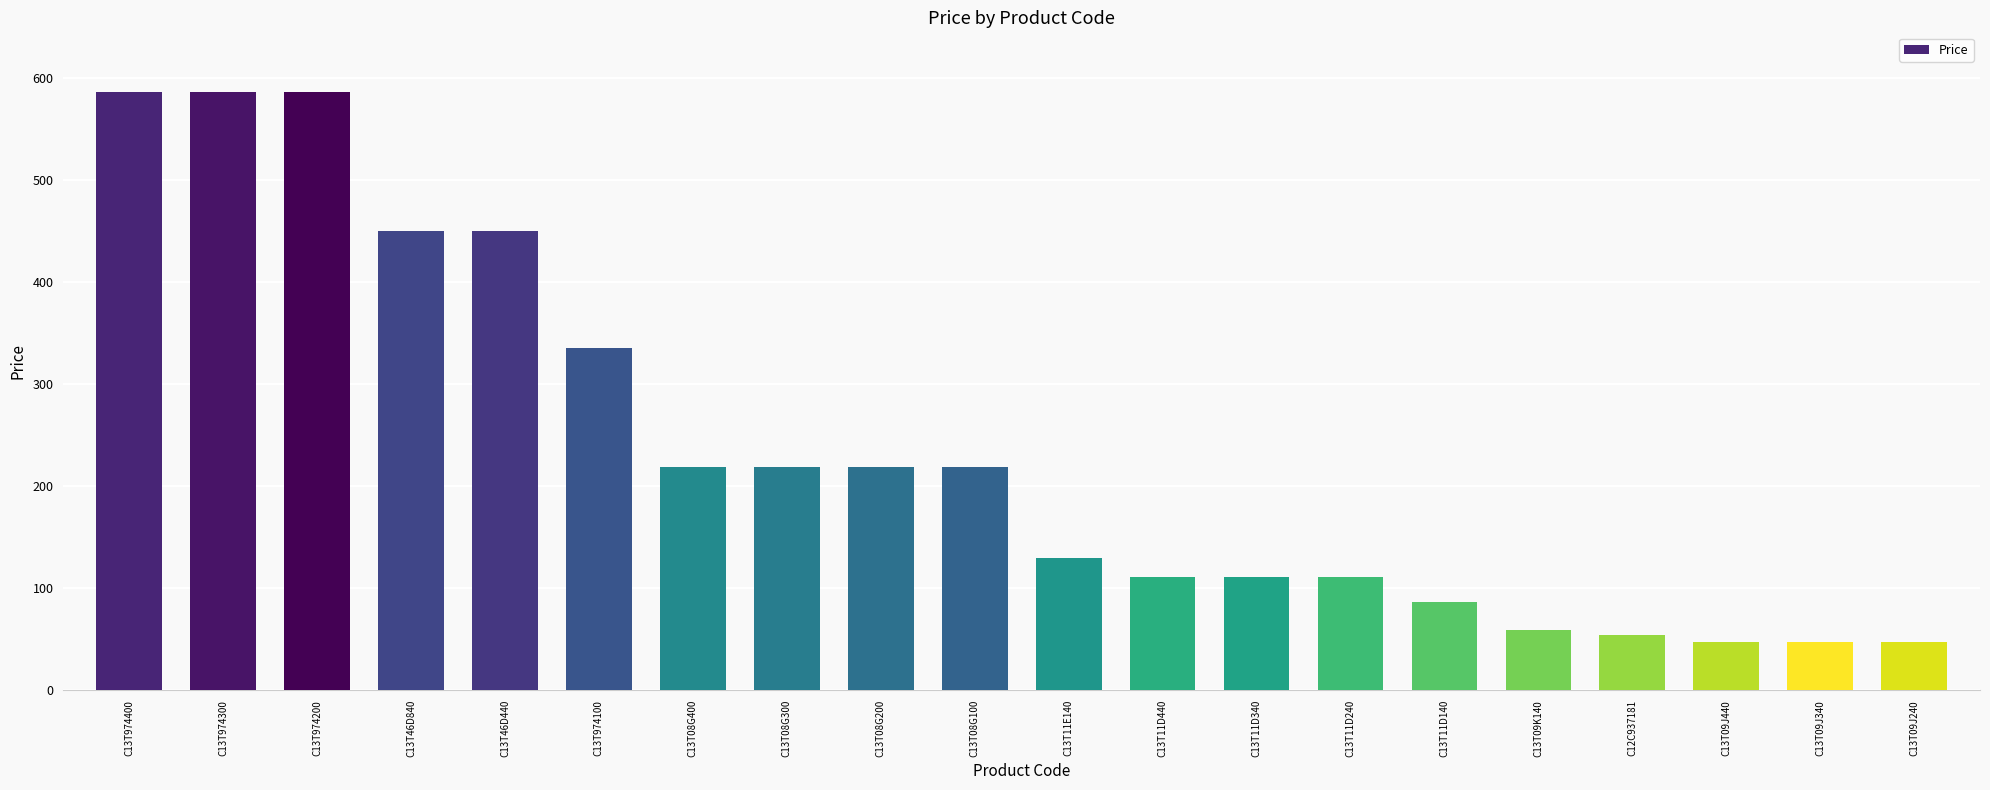

The chart shows a value of 14.6 at C13T09J340. True or false?

False